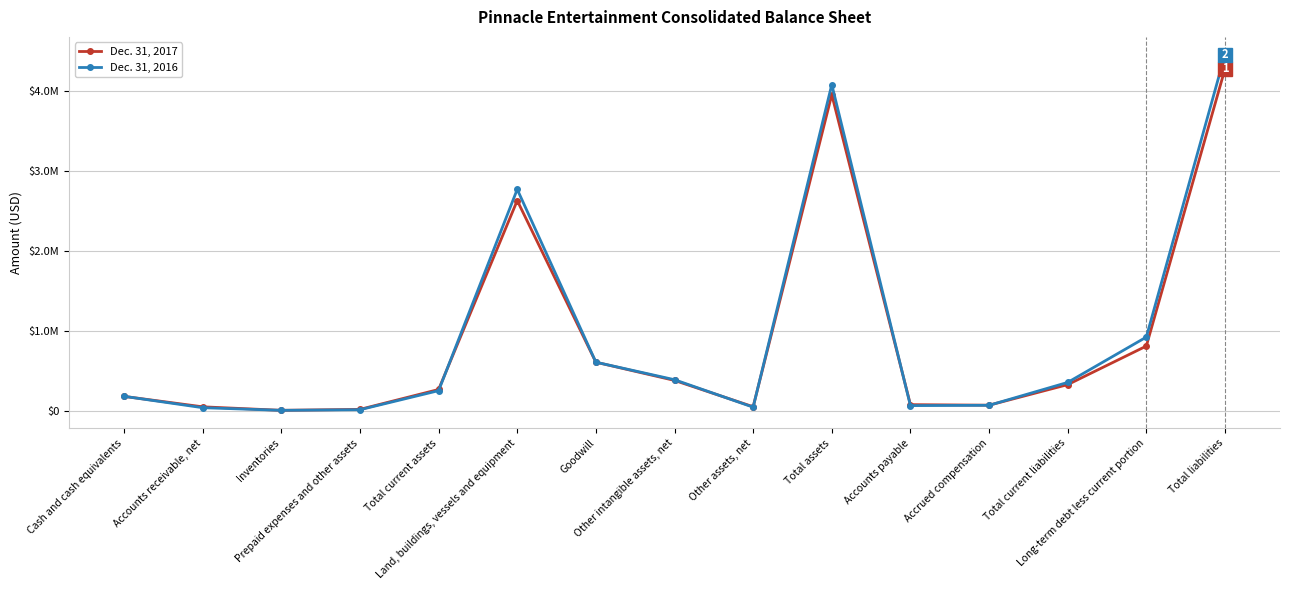

What is the sum of the Dec. 31, 2016 values at Total current assets and Total liabilities?

4705764